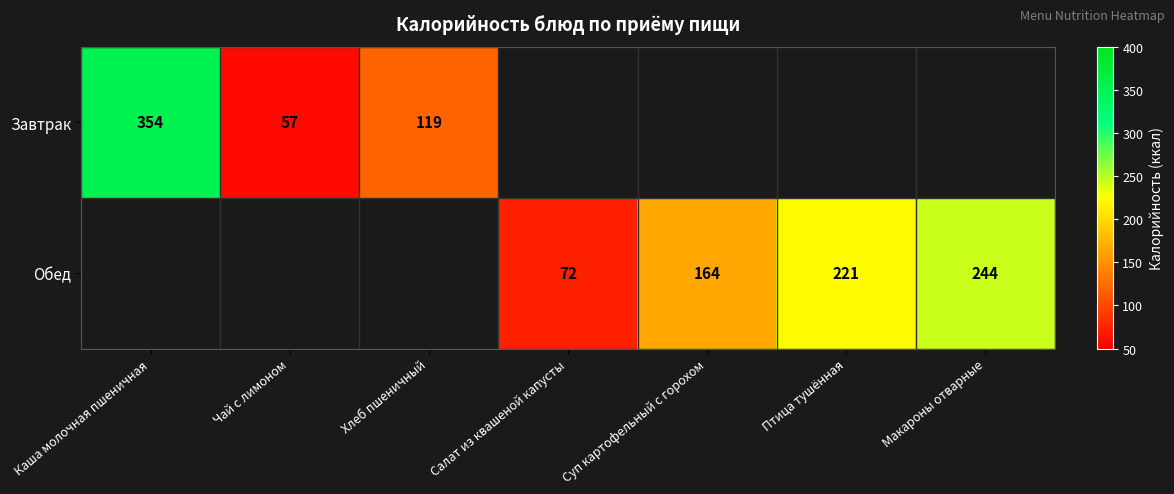

The Обед series shows 127 at Салат из квашеной капусты. True or false?

False